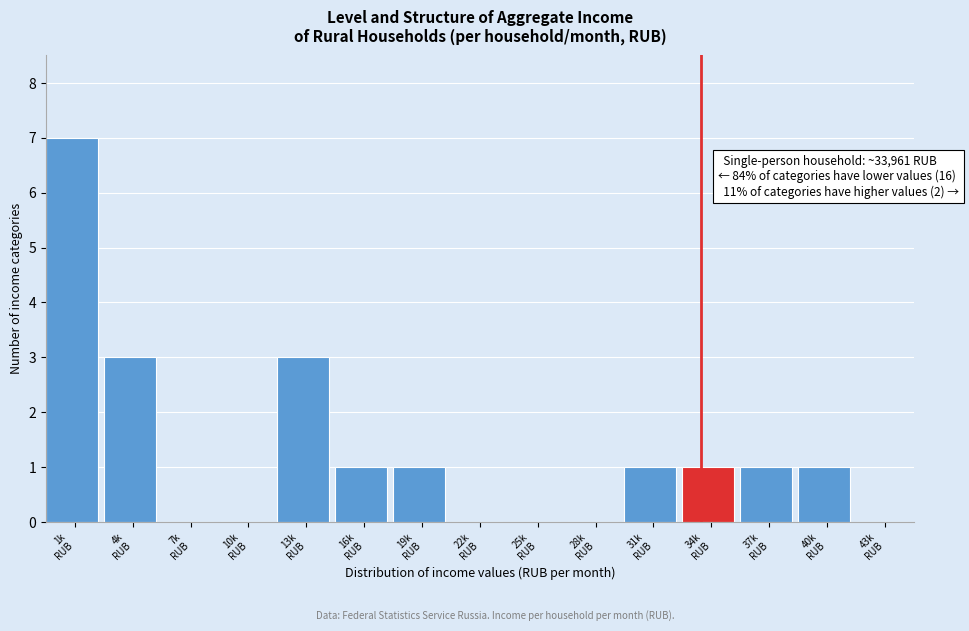

What is the sum of all values?

19